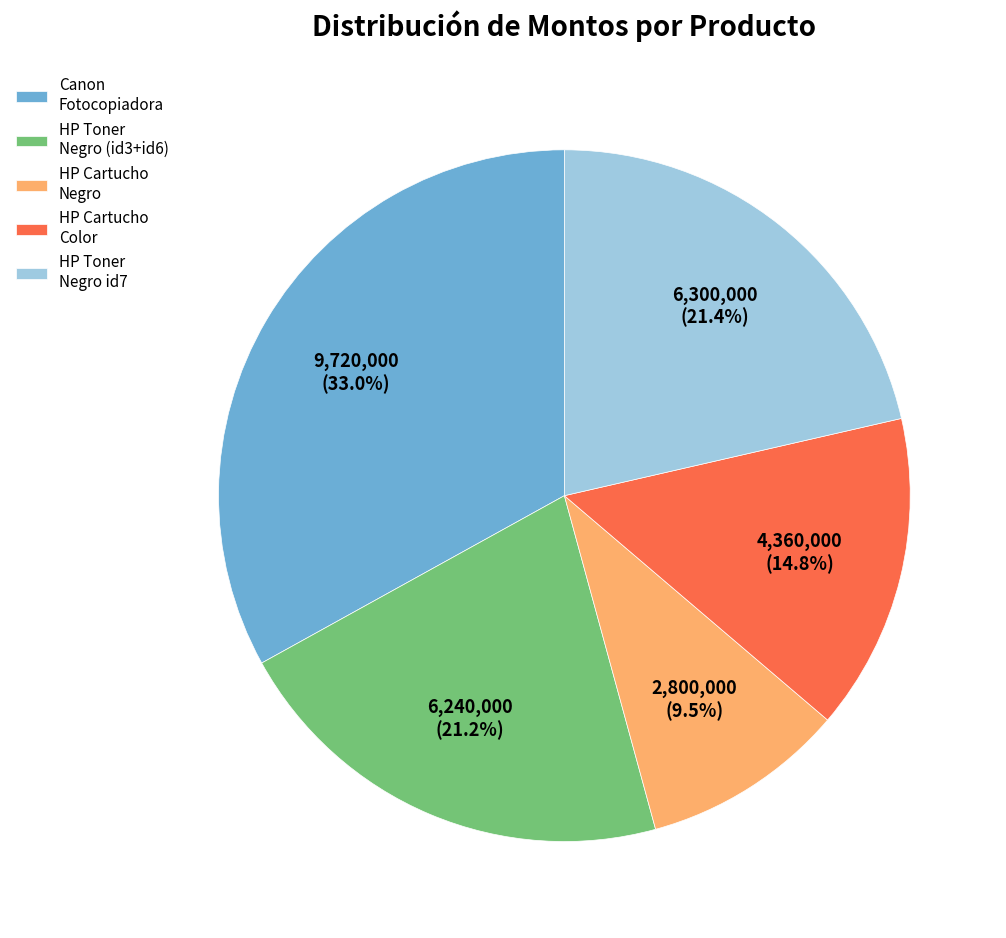

To the nearest percent, what is the average slice percentage?

20%